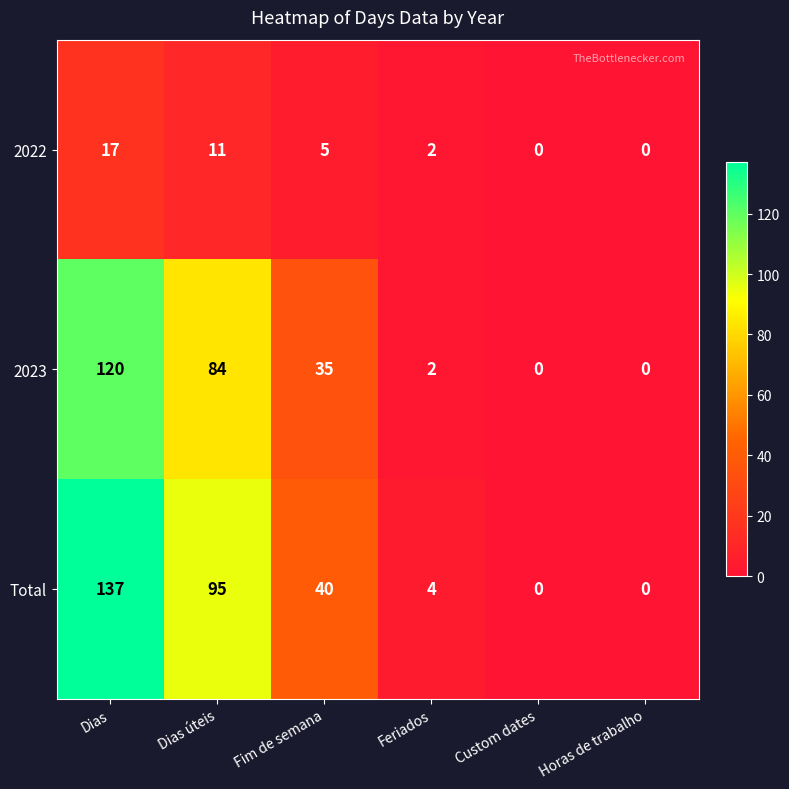

Reading right to left, transcribe all the data shown in this chart.

2022: 0	0	2	5	11	17
2023: 0	0	2	35	84	120
Total: 0	0	4	40	95	137